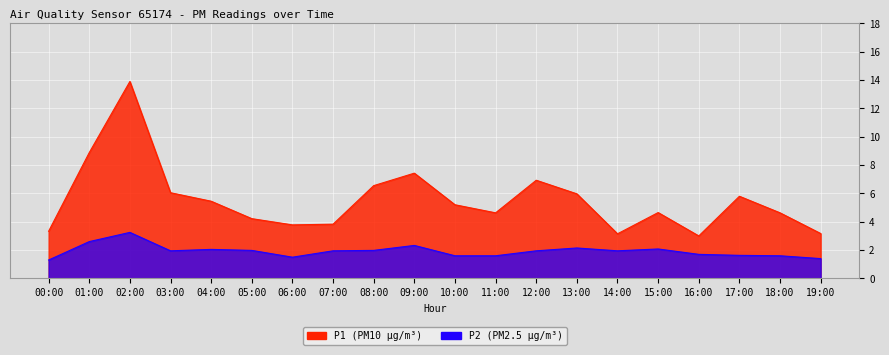

List the labels in order of P2 value, largest first.

02:00, 01:00, 09:00, 13:00, 15:00, 04:00, 05:00, 08:00, 03:00, 07:00, 12:00, 14:00, 16:00, 17:00, 10:00, 11:00, 18:00, 06:00, 19:00, 00:00